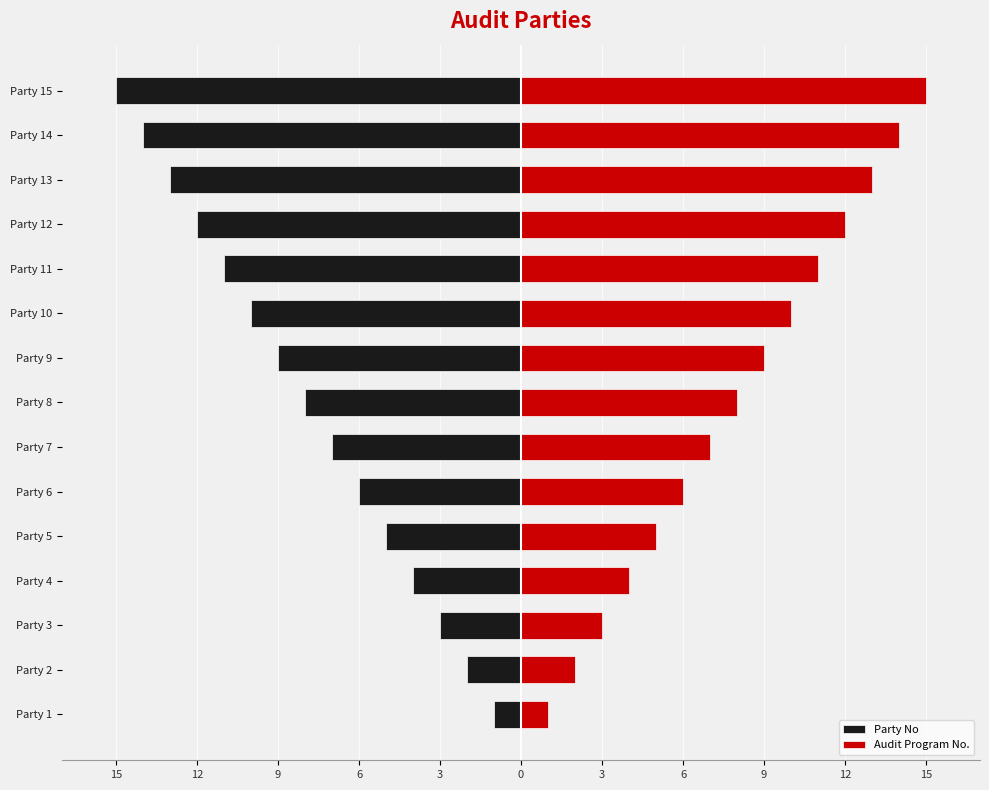

At which category is the sum across all series the highest?

Party 1